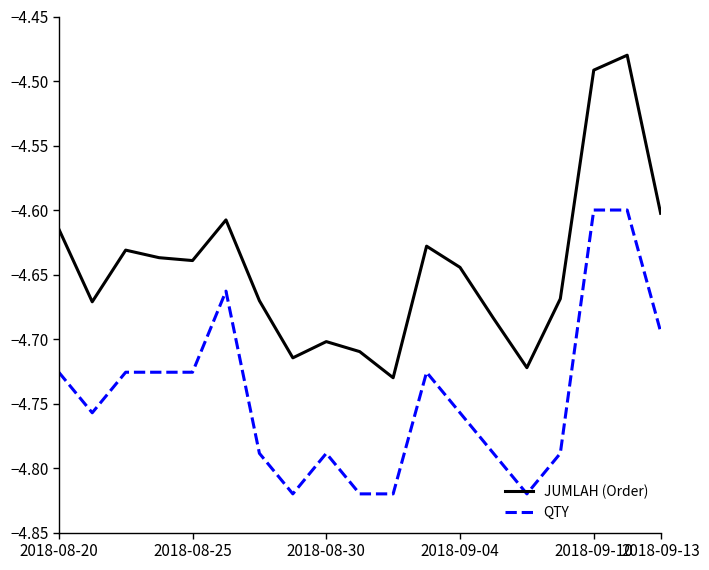

True or false: QTY has more than 2 interior local peaks.

True